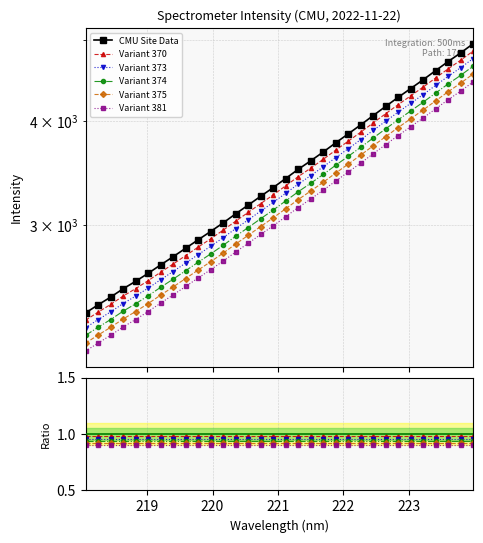

How many series are shown in this chart?

6